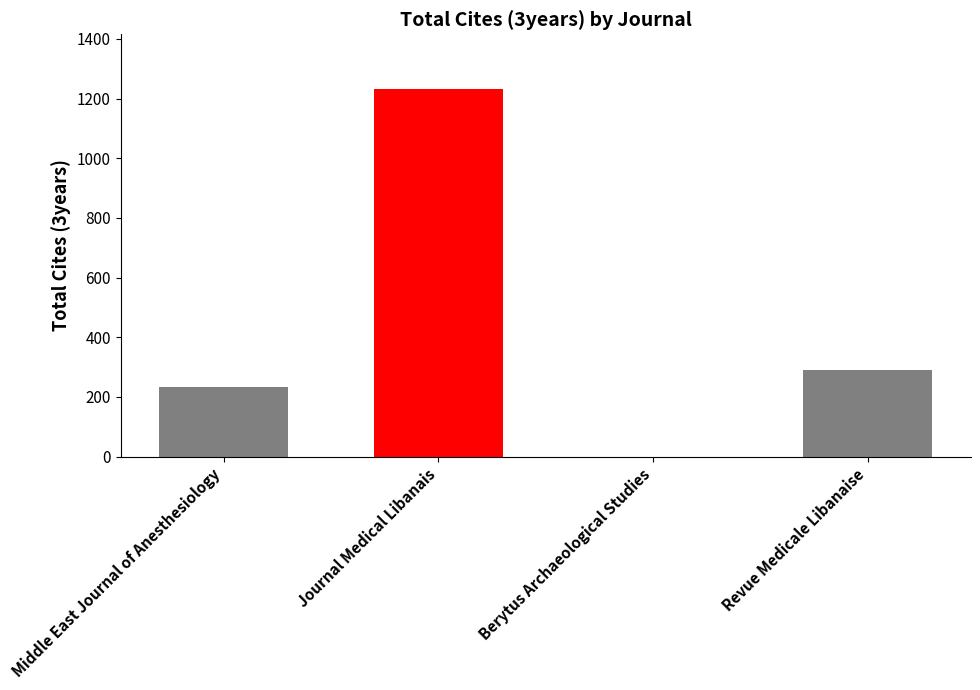

Count the number of categories in the chart.

4